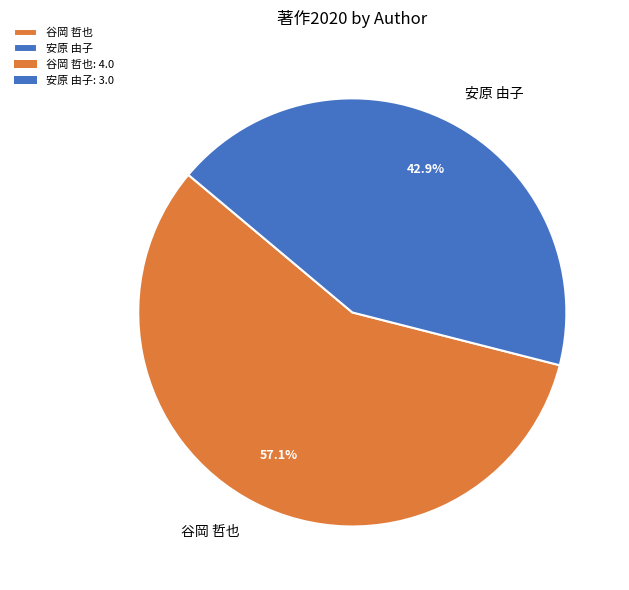

Which has a higher value, 安原 由子 or 谷岡 哲也?

谷岡 哲也